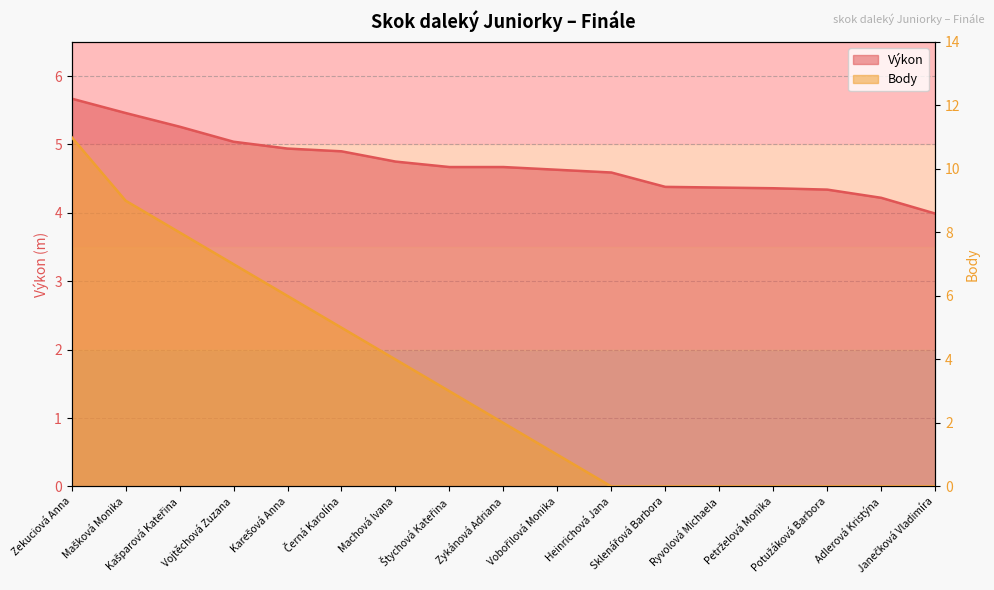

How many intersections are there between Výkon and Body?

1